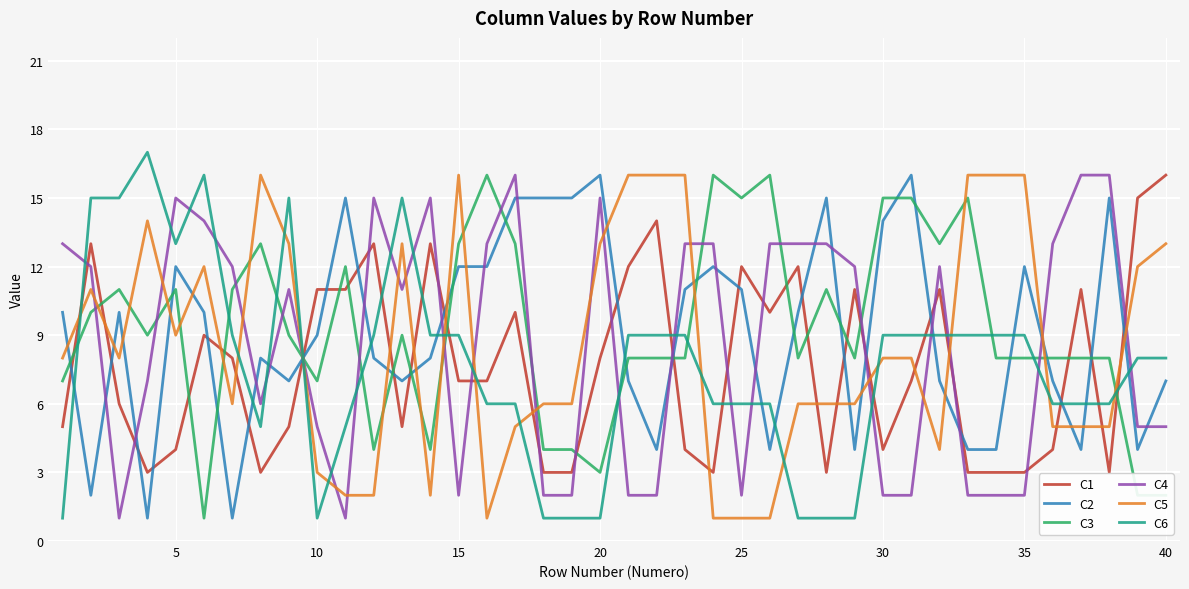

Which series has the largest range (max minus min)?

C6